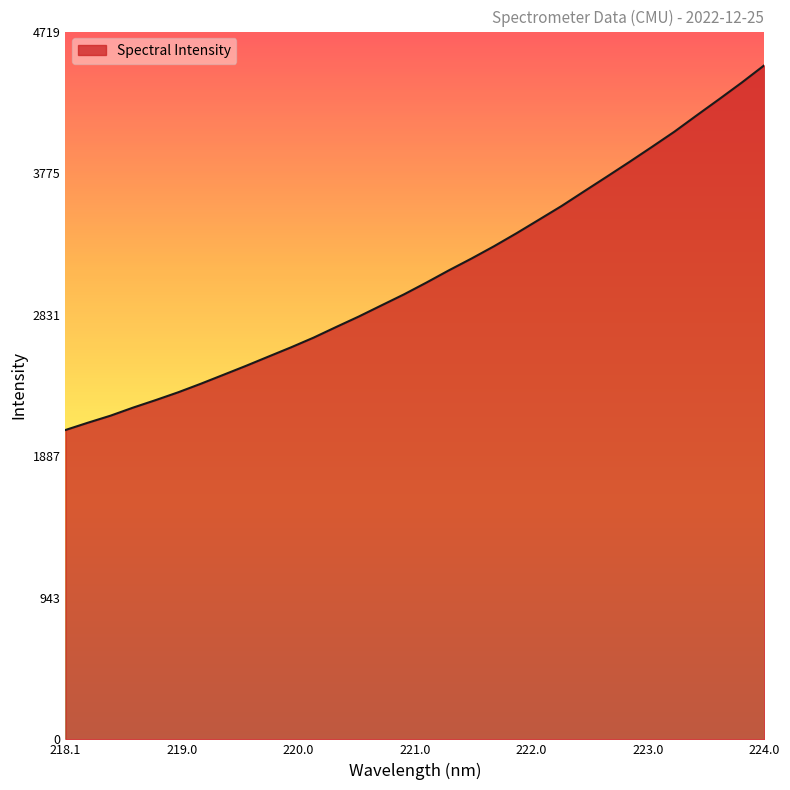

What is the difference between the maximum and minimum values?

2432.0